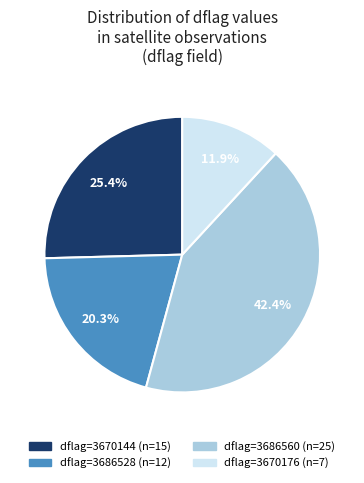

Is there any slice that represents more than half of the pie?

No